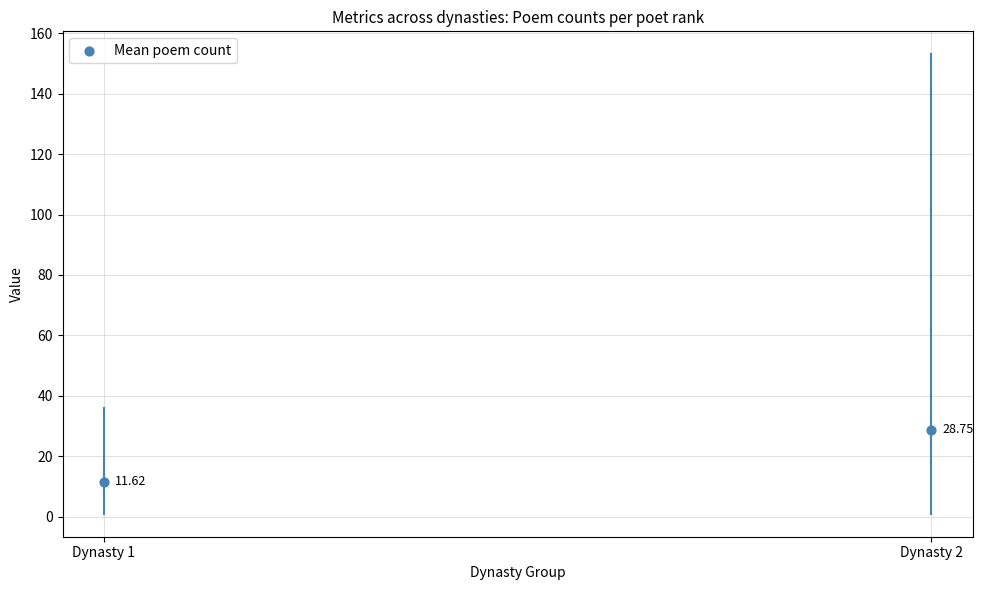

What is the average Y value?

20.2